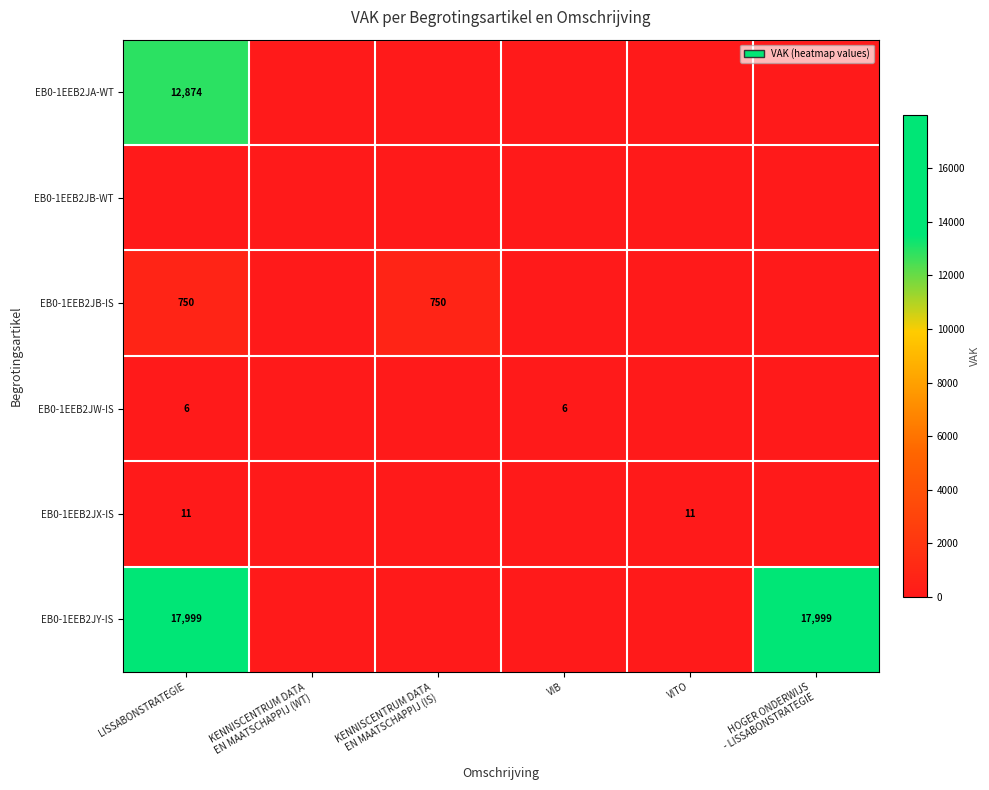

Is it true that EB0-1EEB2JX-IS equals 2 at LISSABONSTRATEGIE?

False